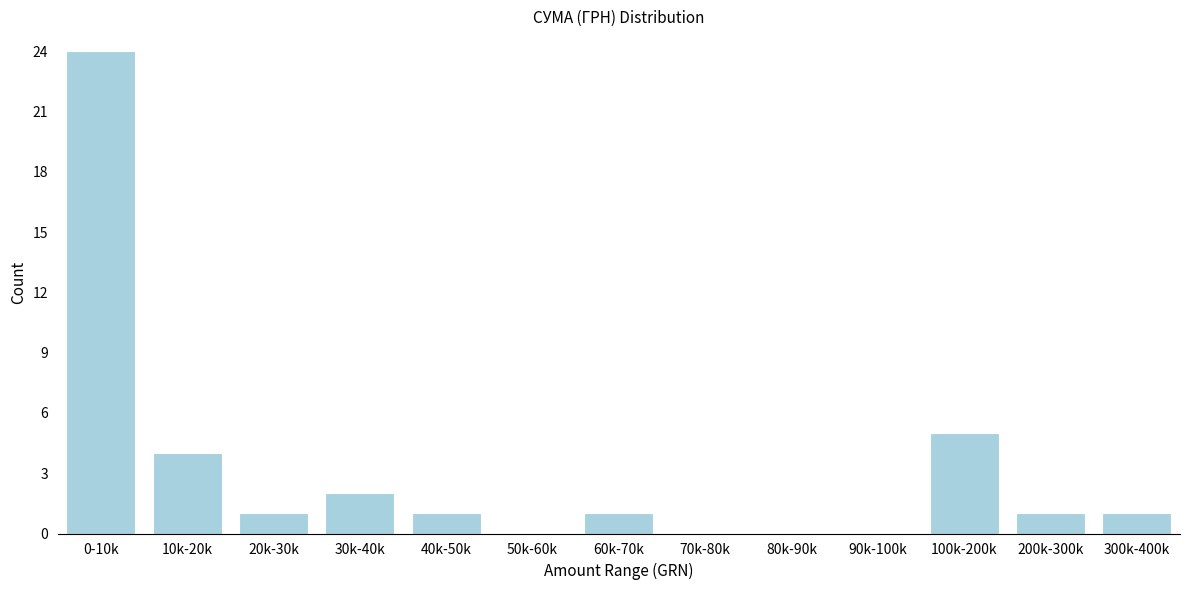

Reading right to left, list all the values displayed in this chart.

300k-400k=1	200k-300k=1	100k-200k=5	90k-100k=0	80k-90k=0	70k-80k=0	60k-70k=1	50k-60k=0	40k-50k=1	30k-40k=2	20k-30k=1	10k-20k=4	0-10k=24